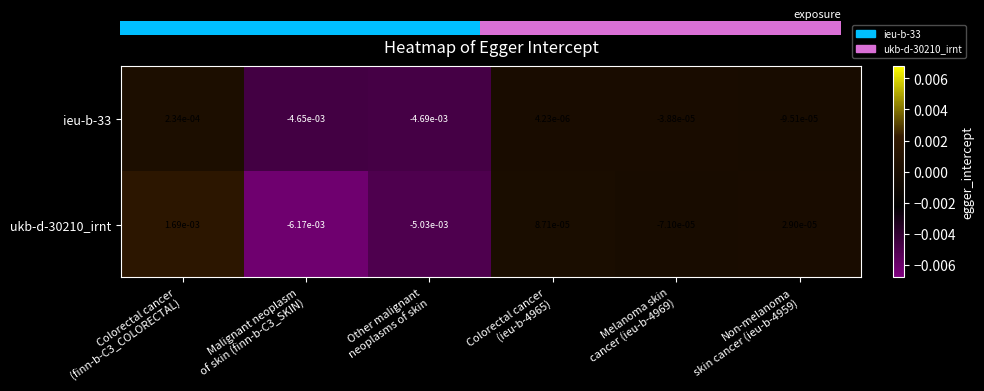

How many distinct data groups are displayed?

2